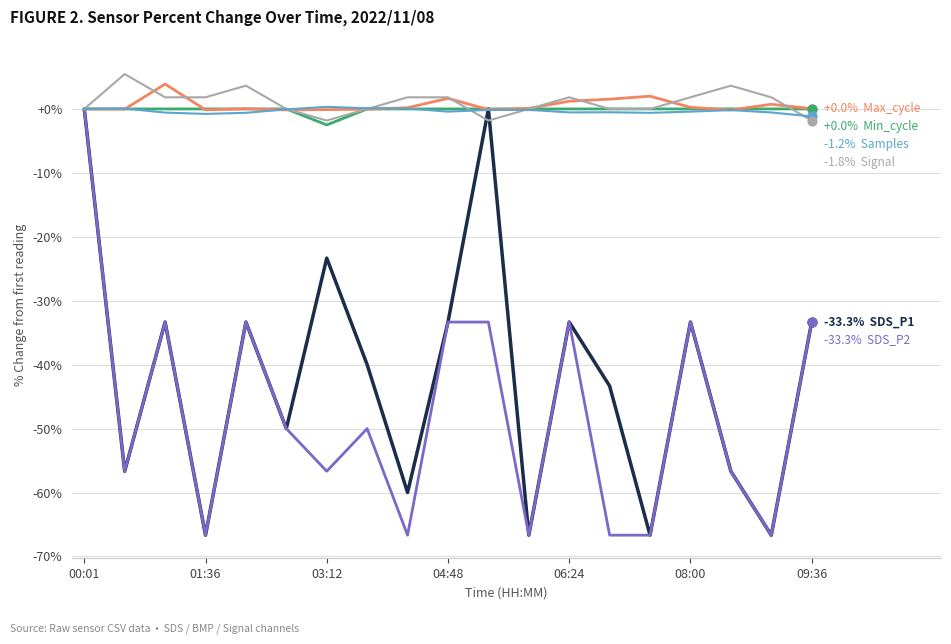

What is the maximum value shown in the chart?

5.5